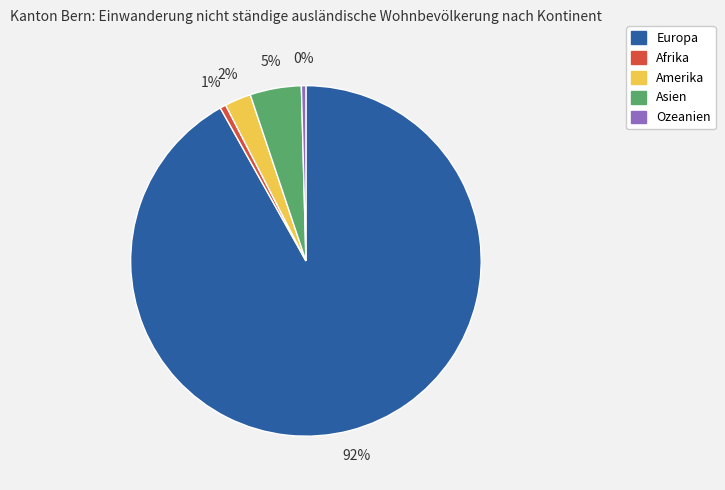

How many segments does this pie chart have?

5